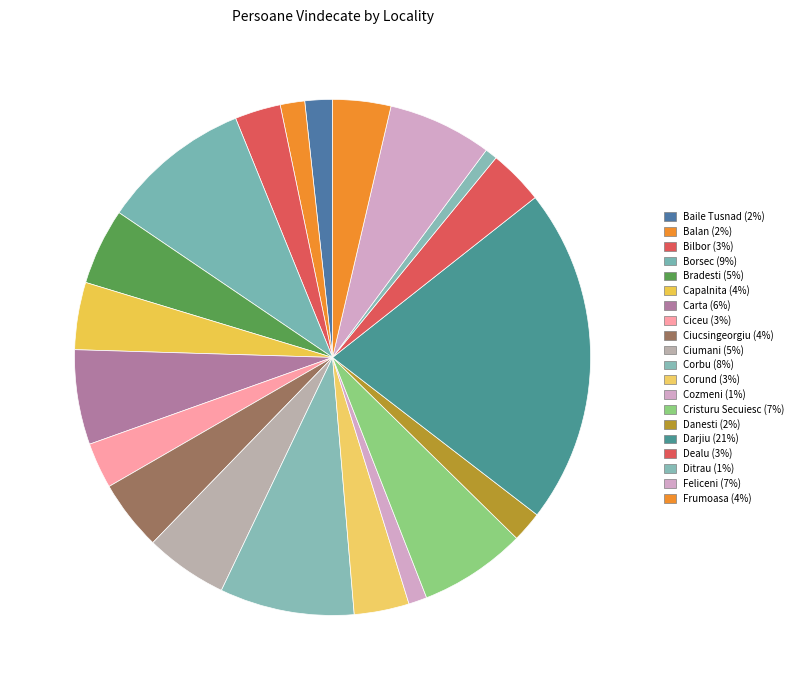

What percentage is the Baile Tusnad slice, to the nearest percent?

2%